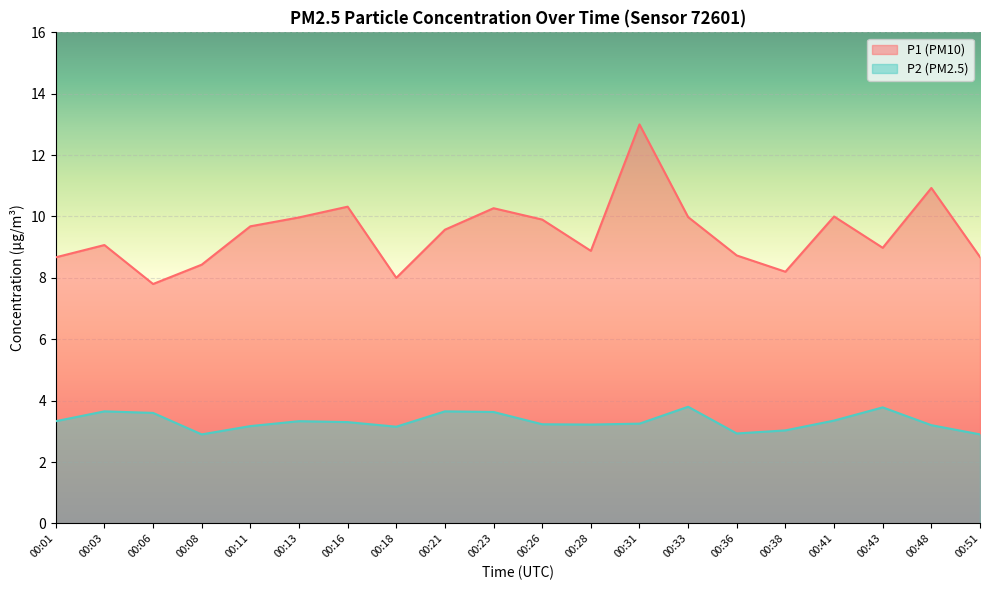

The P1 series shows 16.7 at 00:26. True or false?

False